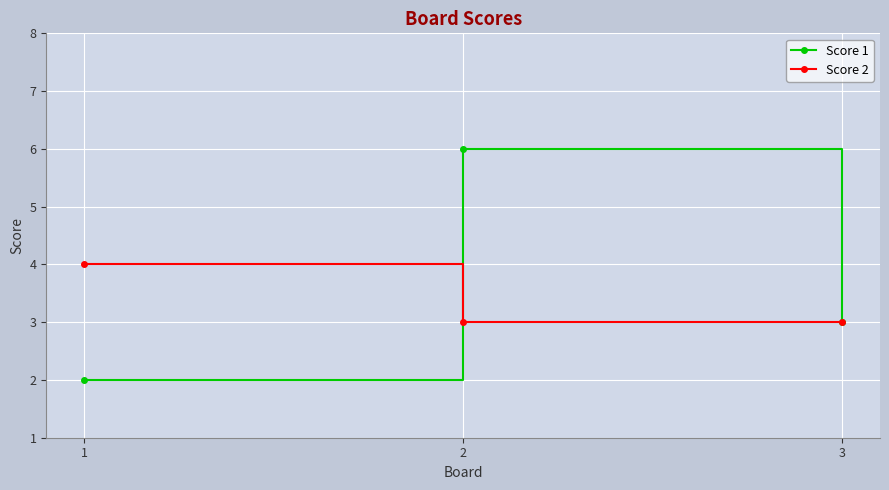

The Score 1 series shows 3 at 2. True or false?

False